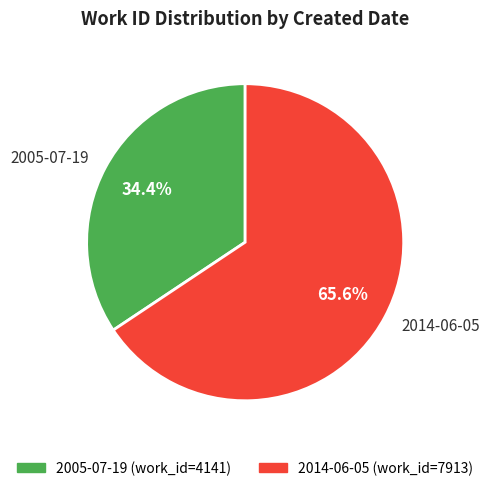

To the nearest percent, what percentage of the pie is 2005-07-19?

34%